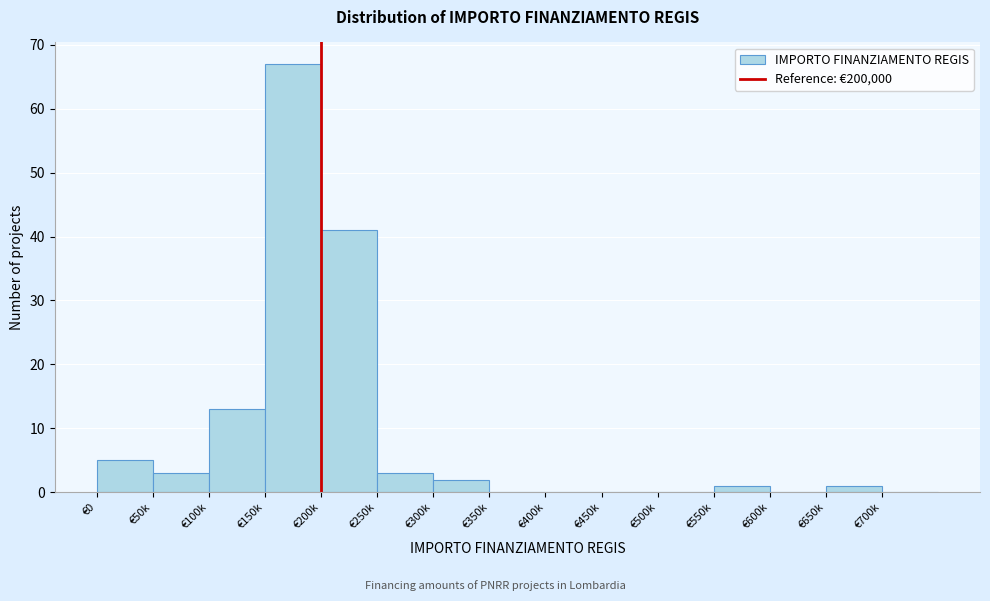

Reading right to left, transcribe all the data shown in this chart.

€700k=0	€650k=1	€600k=0	€550k=1	€500k=0	€450k=0	€400k=0	€350k=0	€300k=2	€250k=3	€200k=41	€150k=67	€100k=13	€50k=3	€0=5